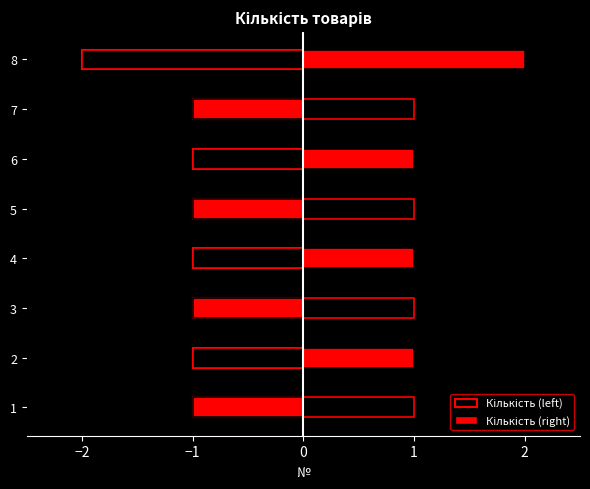

True or false: Кількість (left) has a value of -1 at 3.

False